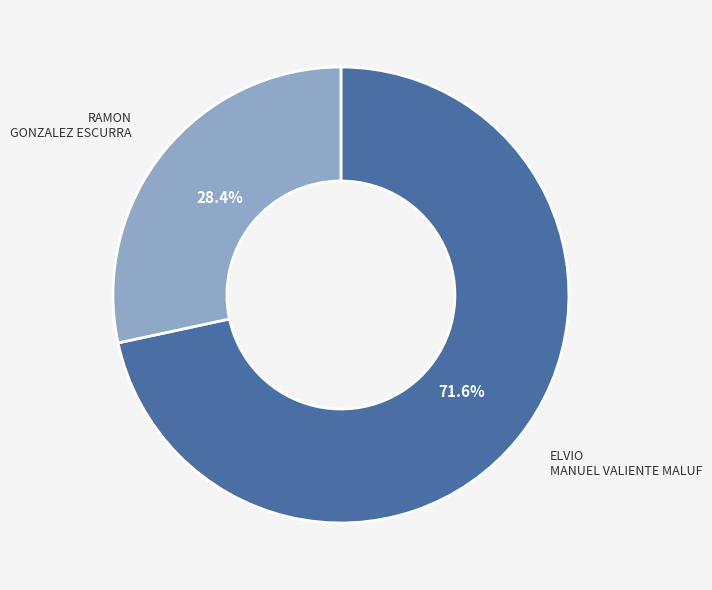

Which has a higher value, ELVIO MANUEL VALIENTE MALUF or RAMON GONZALEZ ESCURRA?

ELVIO MANUEL VALIENTE MALUF